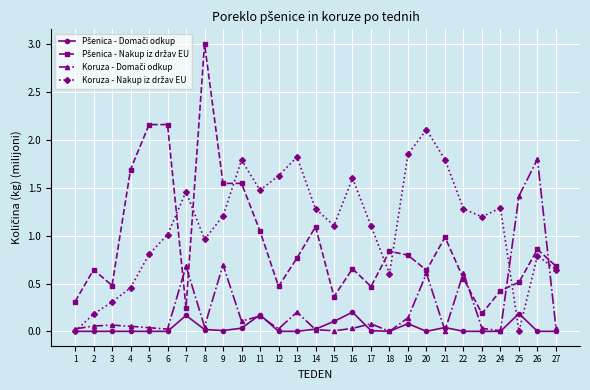

How many series are shown in this chart?

4